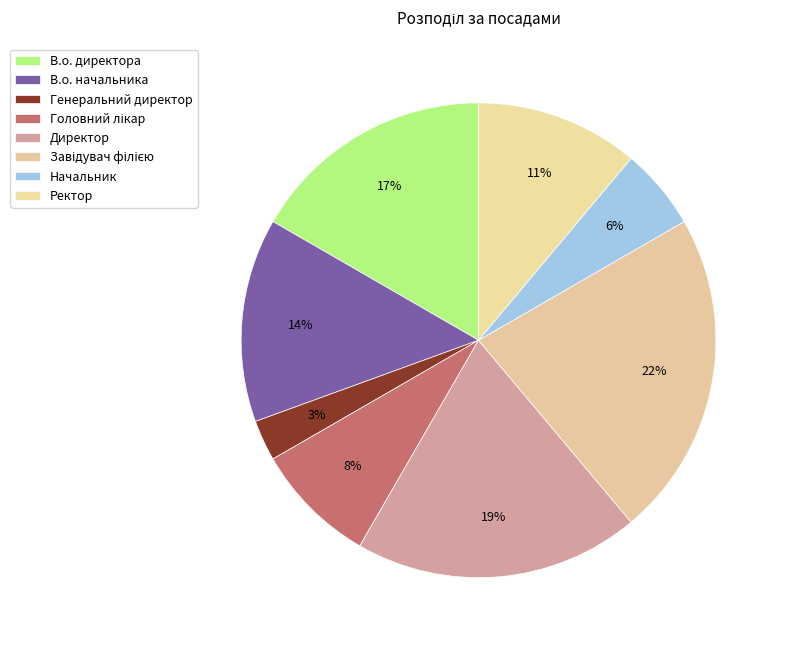

To the nearest percent, what is the combined percentage of Генеральний директор and В.о. начальника?

17%